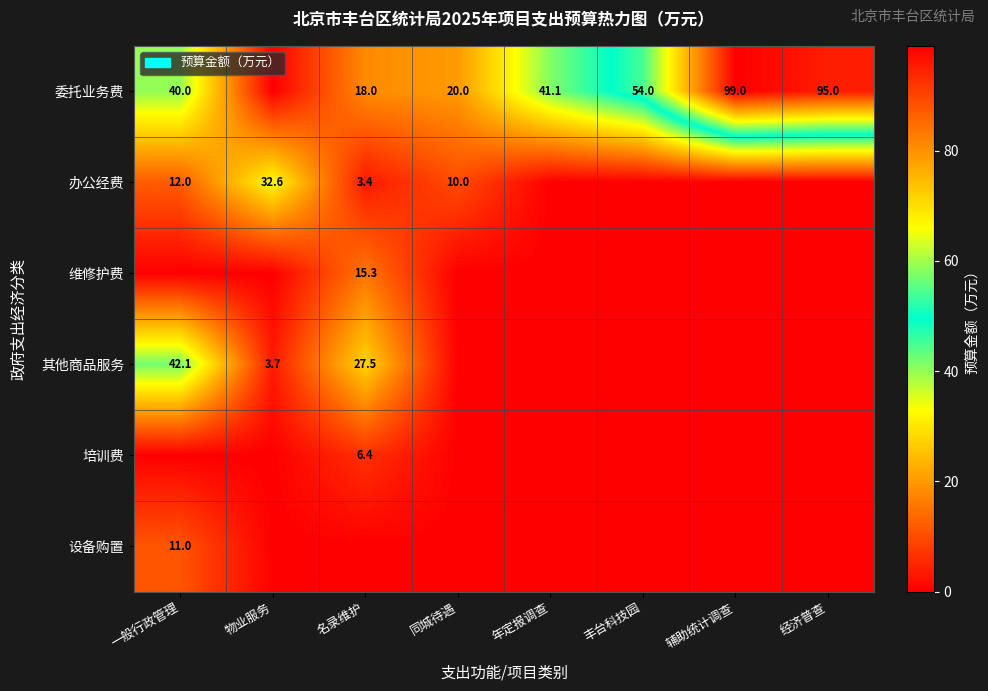

What is the average value of the 维修护费 series?

1.9